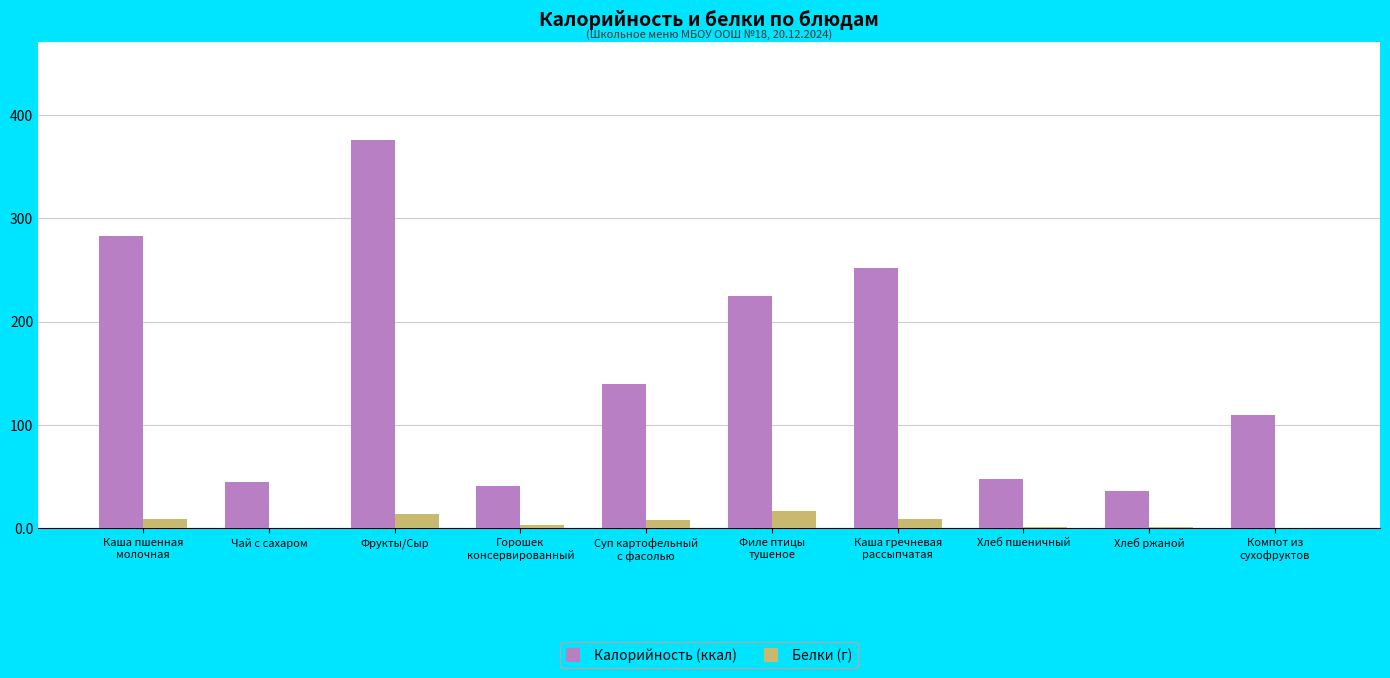

What is the sum of the Белки (г) values at Фрукты/Сыр and Каша пшенная
молочная?

22.6